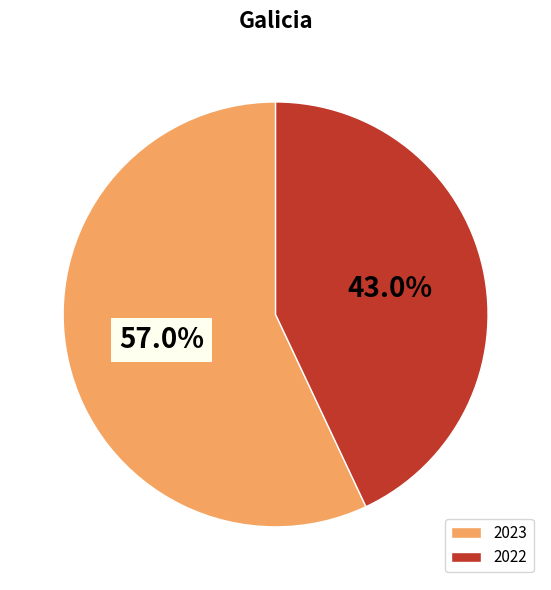

Count the number of slices in the pie.

2